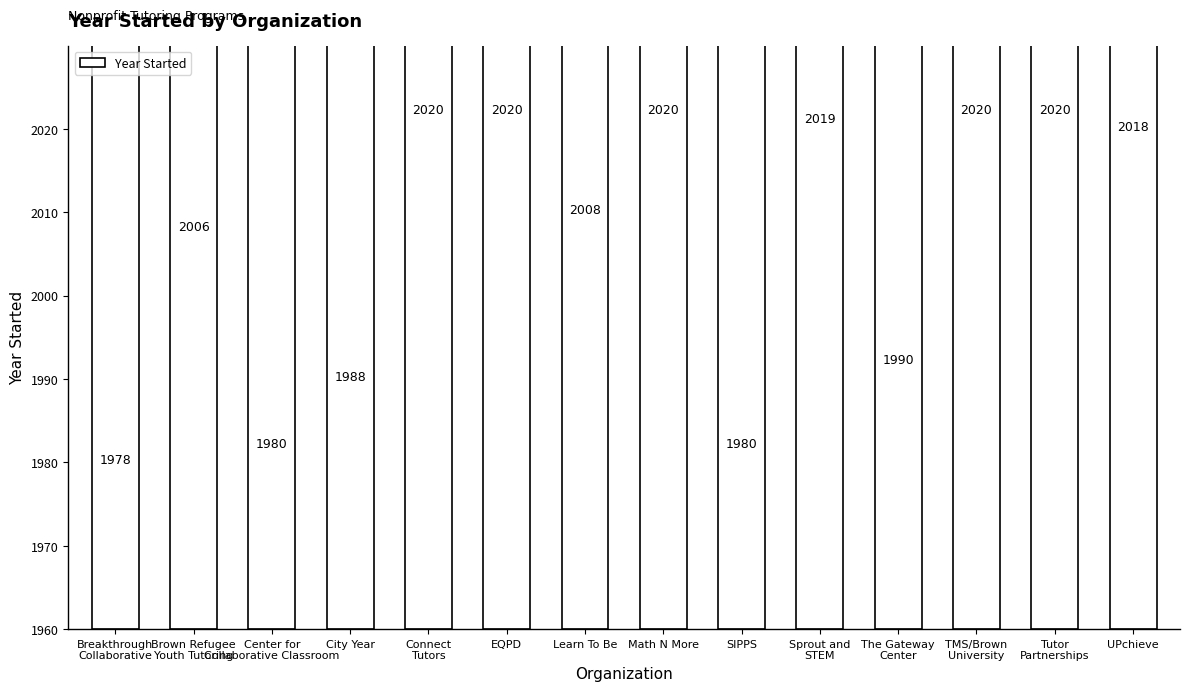

What is the change in value from TMS/Brown
University to UPchieve?

-2